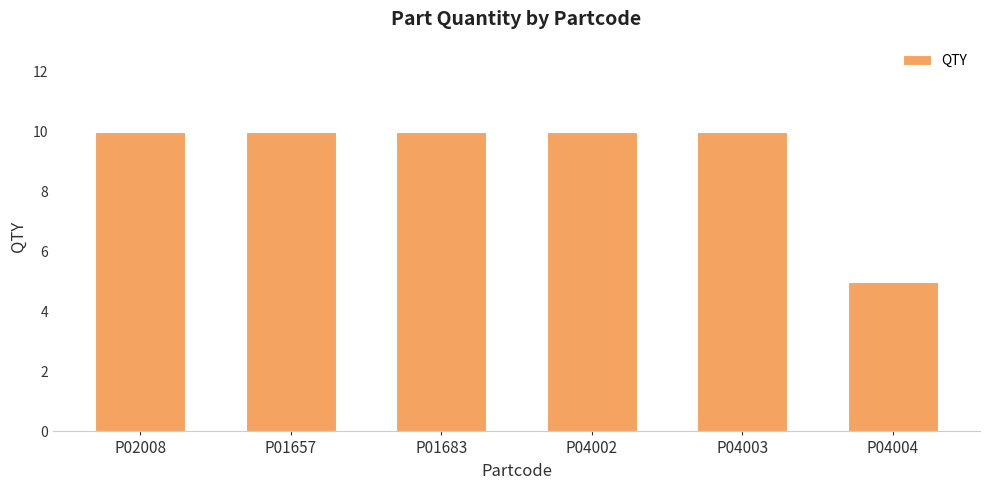

What is the ratio of the value at P04004 to the value at P02008?

0.5